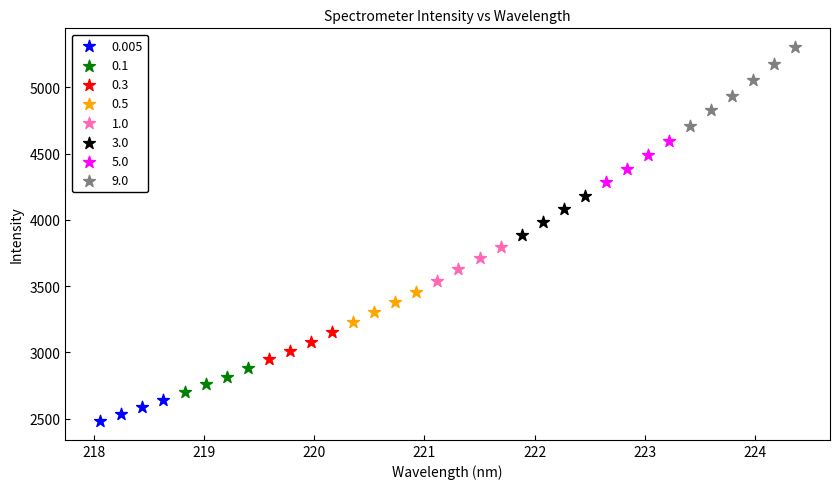

Which series reaches the maximum Y coordinate?

9.0